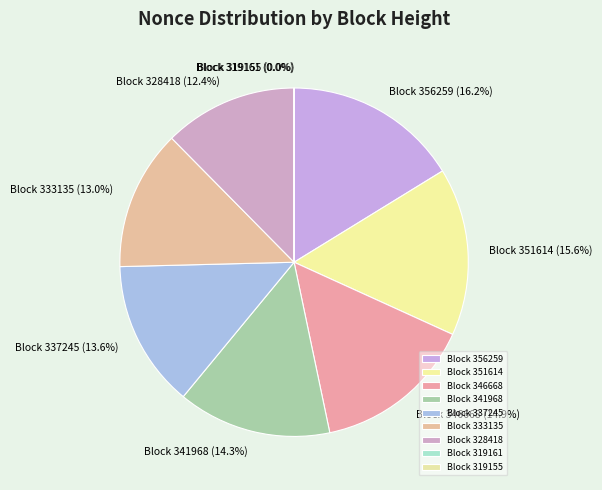

Which slice is the largest?

Block 356259